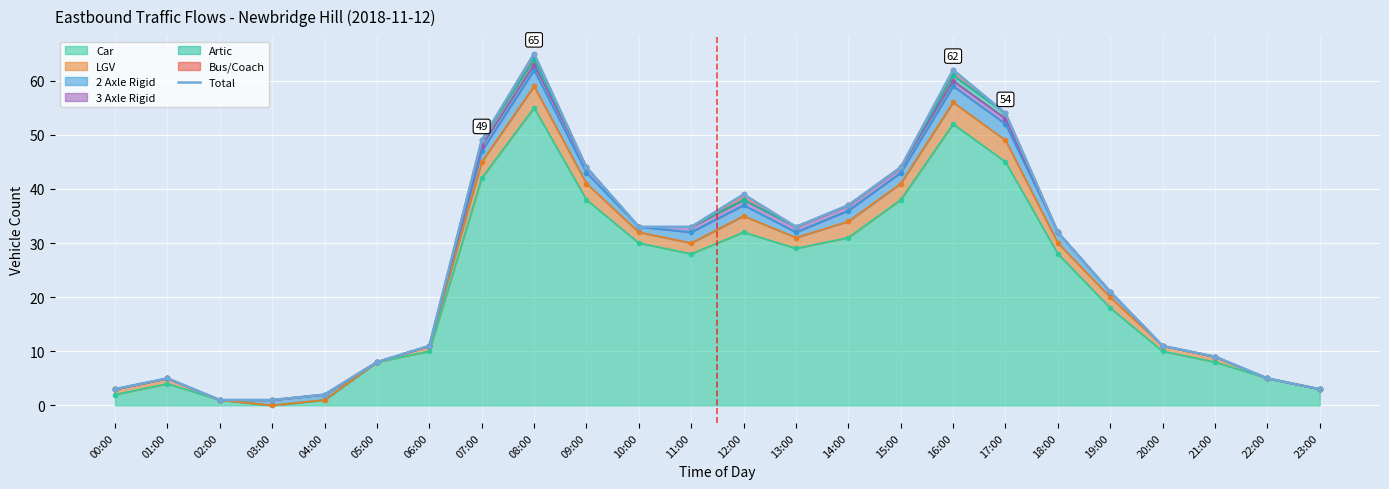

Reading right to left, what are all the values shown in this chart?

3	5	9	11	21	32	54	62	44	37	33	39	33	33	44	65	49	11	8	2	1	1	5	3